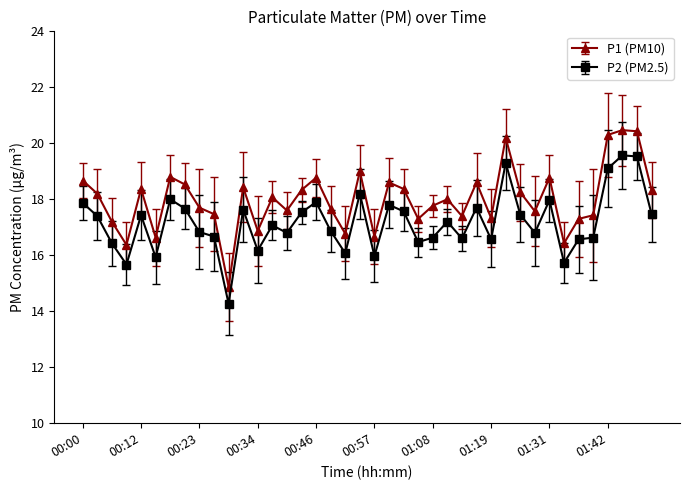

At how many categories does at least one series exceed 17?

33